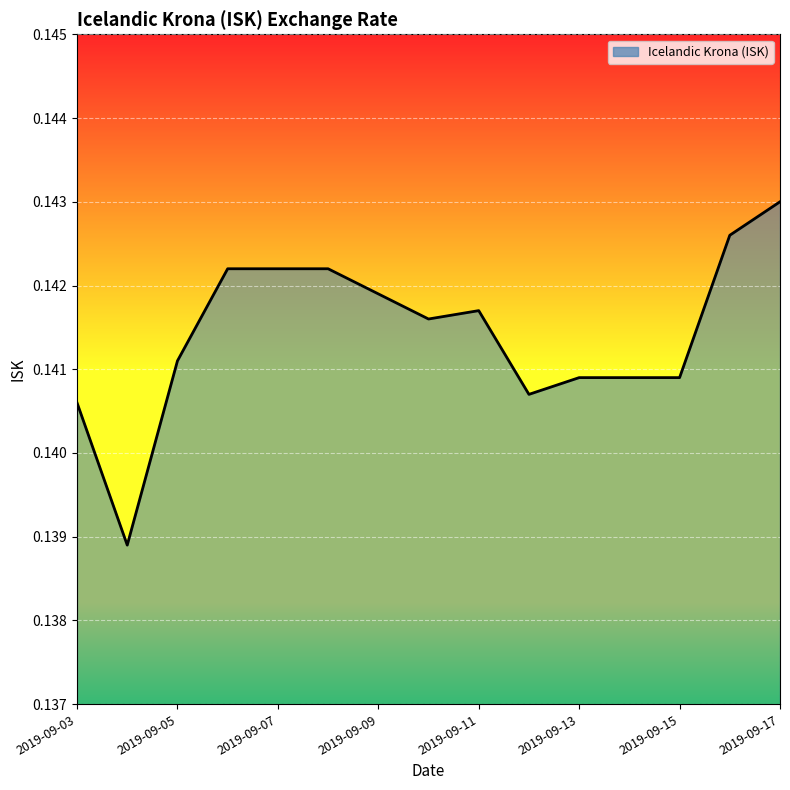

How many interior local peaks (higher than both neighbors) does the data have?

1